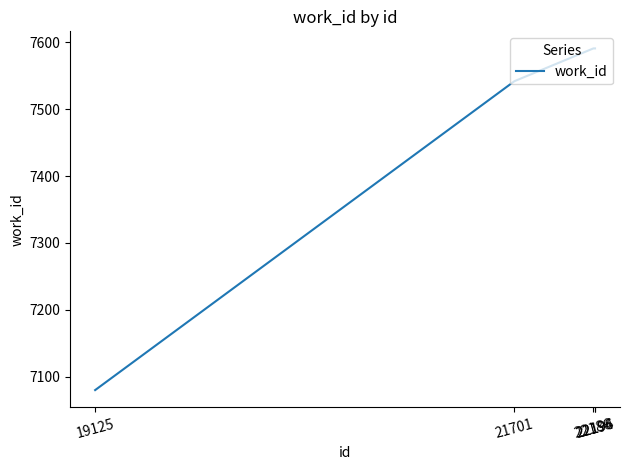

At which category does the chart reach its minimum across all series?

19125